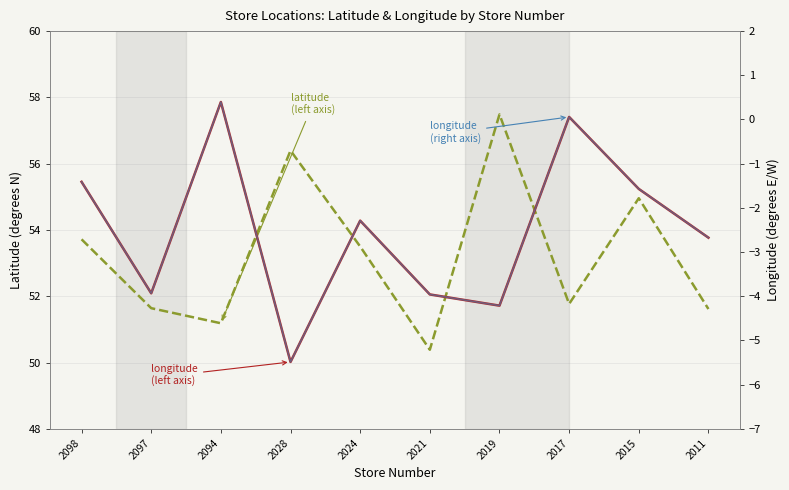

What is the difference between the latitude (left axis) values at 2024 and 2019?

4.0